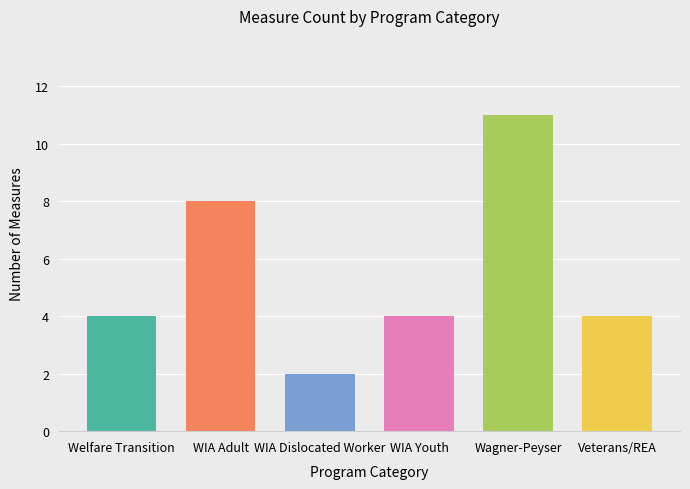

What is the difference between the maximum and minimum values?

9